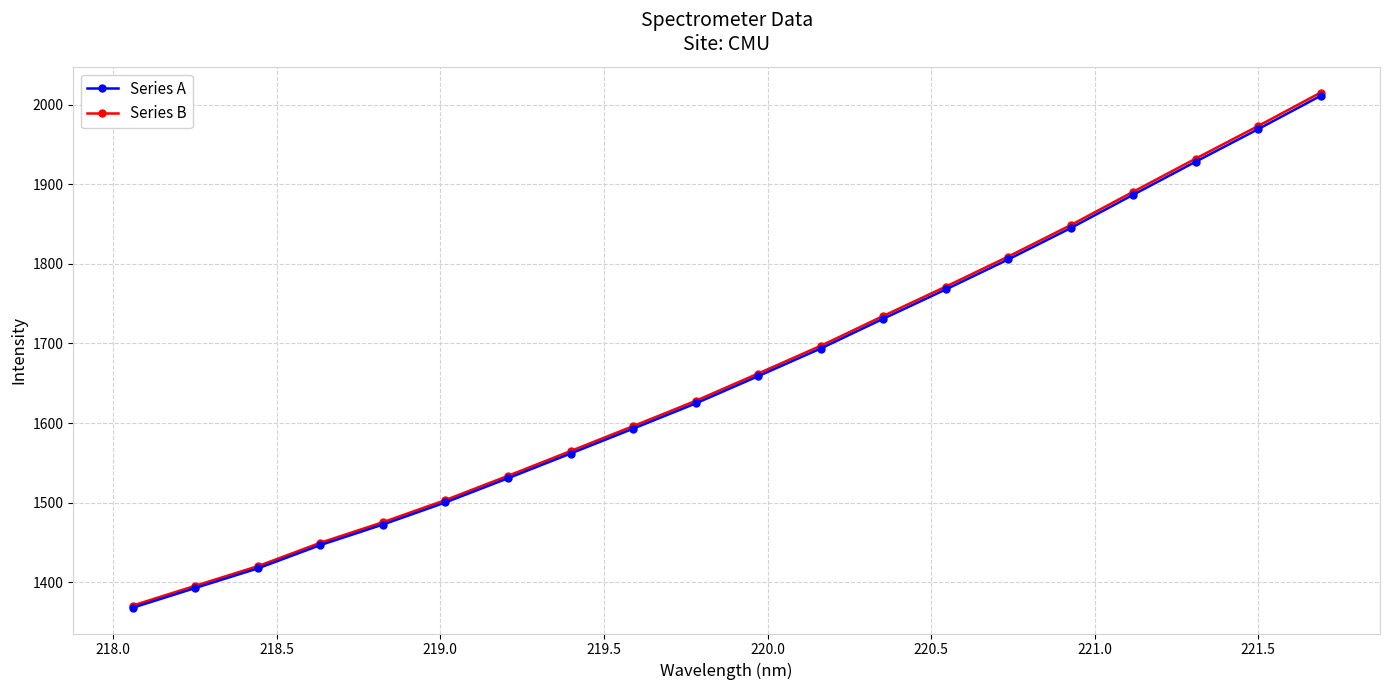

What is the difference between the maximum and minimum values in the Series A series?

643.0